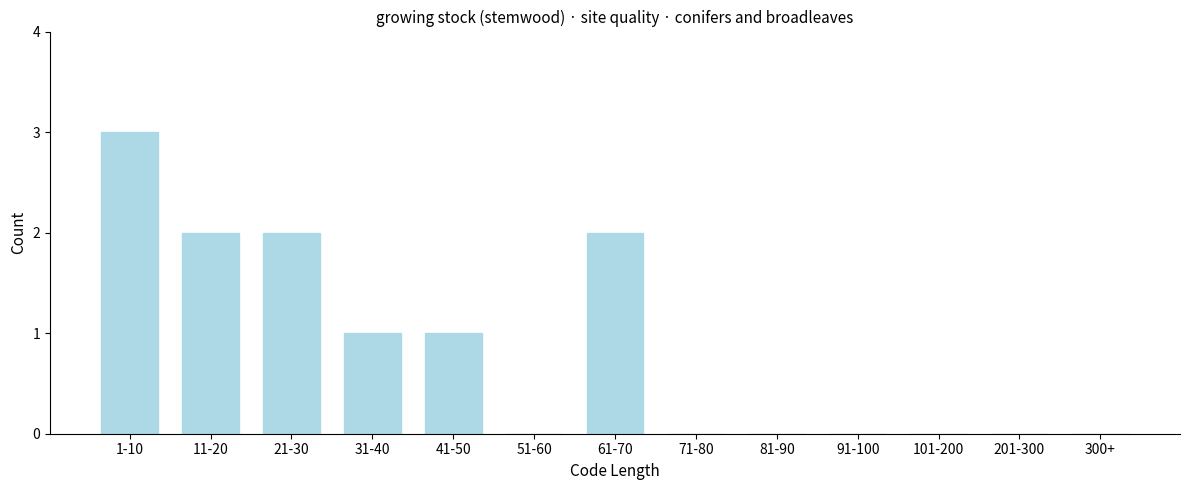

Reading left to right, what are all the values shown in this chart?

1-10=3	11-20=2	21-30=2	31-40=1	41-50=1	51-60=0	61-70=2	71-80=0	81-90=0	91-100=0	101-200=0	201-300=0	300+=0